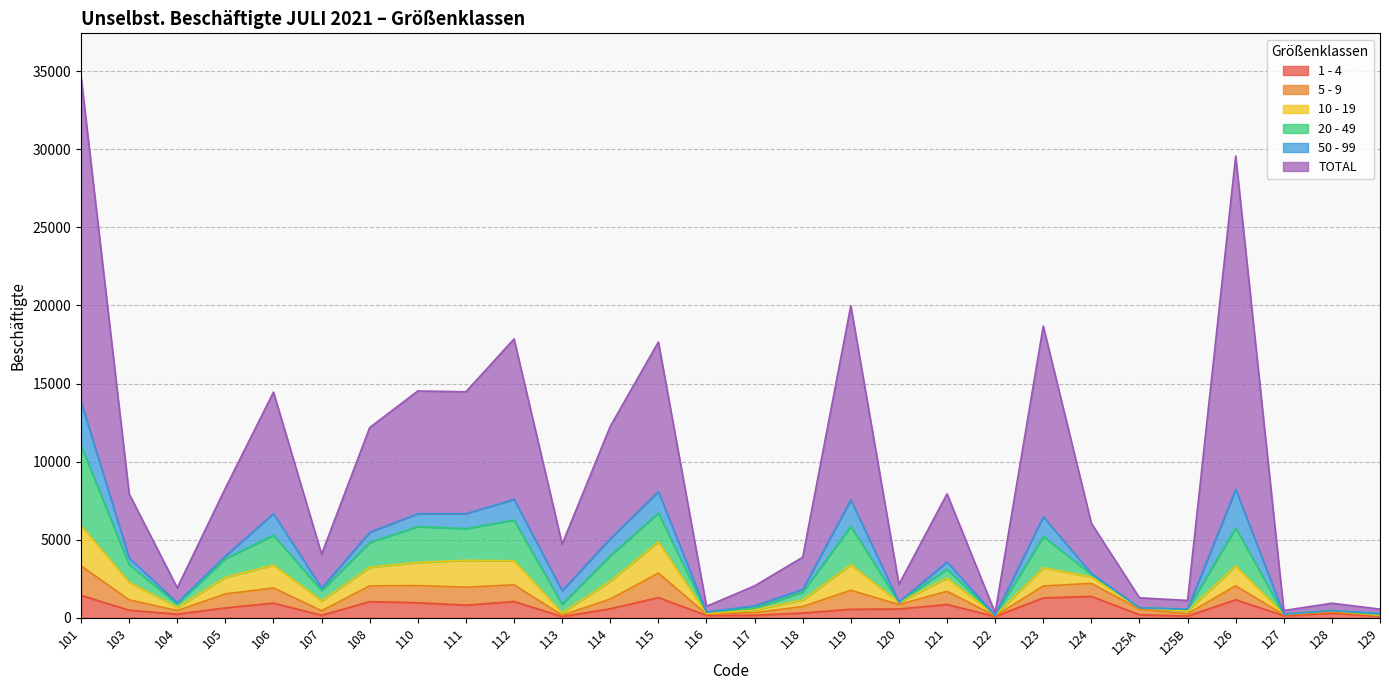

Is it true that TOTAL equals 30905 at 115?

False